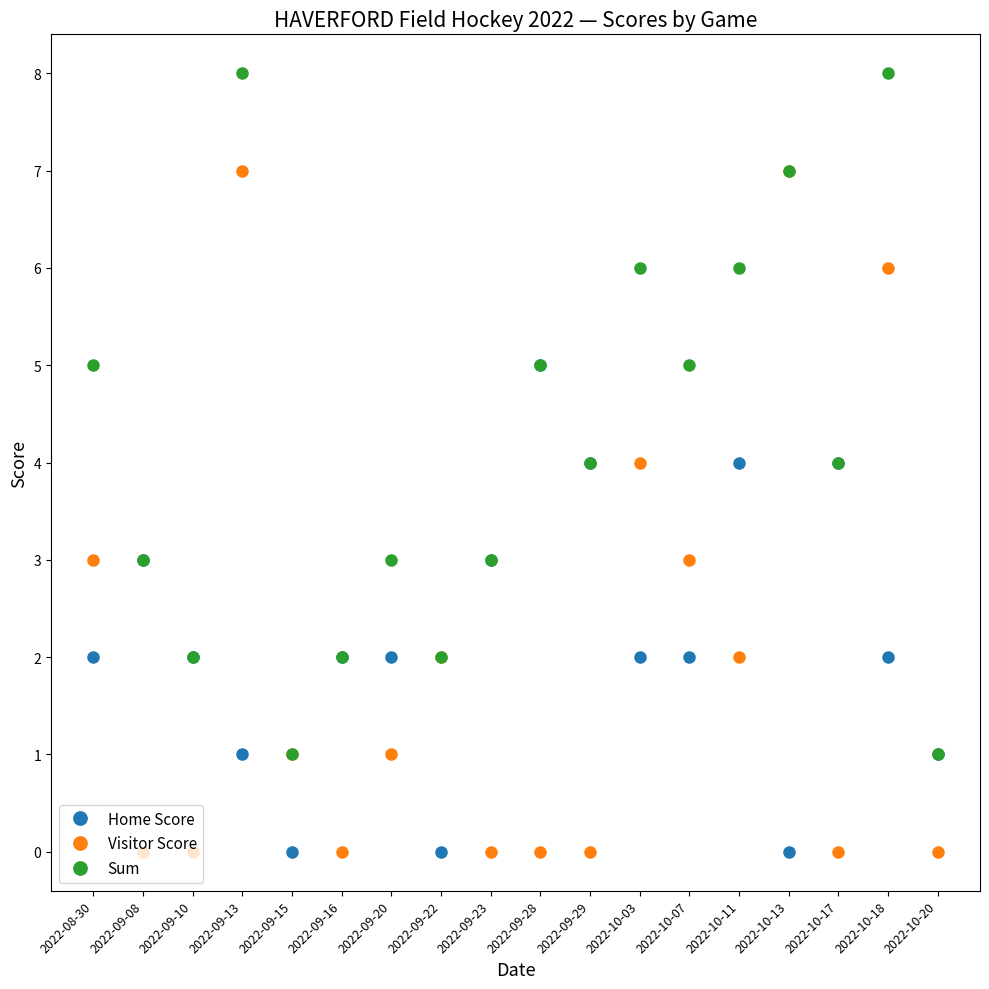

What is the difference between the maximum and second lowest values in the Home Score series?

5